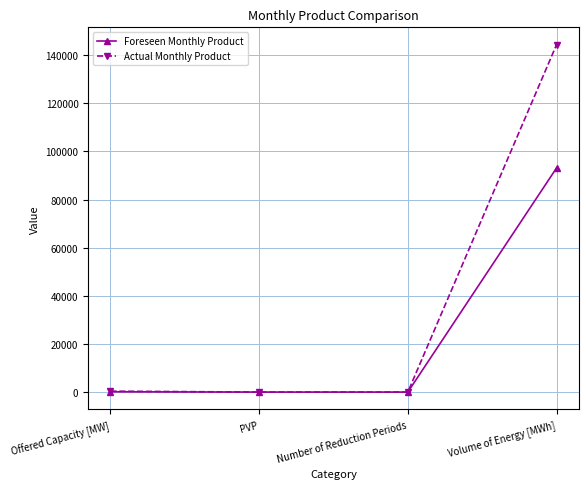

What position from the right is Offered Capacity [MW]?

4